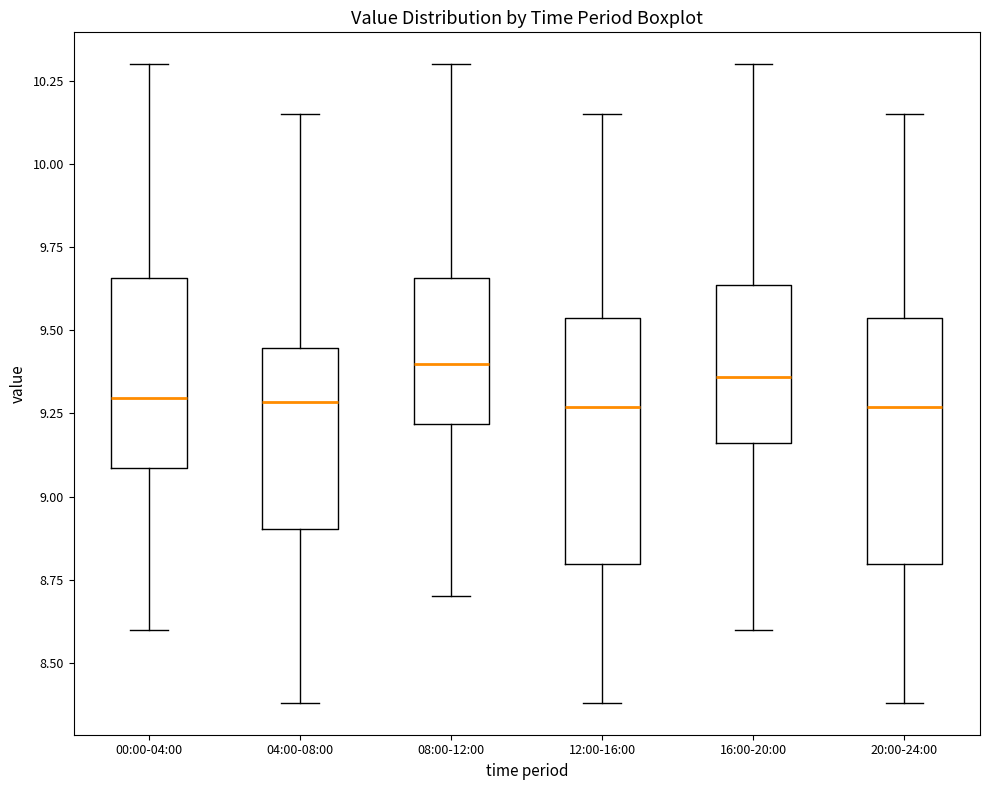

Reading left to right, transcribe this box plot: for each box, give where its median line is, the range the box spans, and where its two whiskers end, as read against the y-axis. The values are not printed on the chart, so give them approximately, as read against the axis.

00:00-04:00: median 9.30, box 9.10 to 9.65, whiskers 8.60 to 10.30
04:00-08:00: median 9.30, box 8.90 to 9.45, whiskers 8.40 to 10.15
08:00-12:00: median 9.40, box 9.20 to 9.65, whiskers 8.70 to 10.30
12:00-16:00: median 9.25, box 8.80 to 9.55, whiskers 8.40 to 10.15
16:00-20:00: median 9.35, box 9.15 to 9.65, whiskers 8.60 to 10.30
20:00-24:00: median 9.25, box 8.80 to 9.55, whiskers 8.40 to 10.15